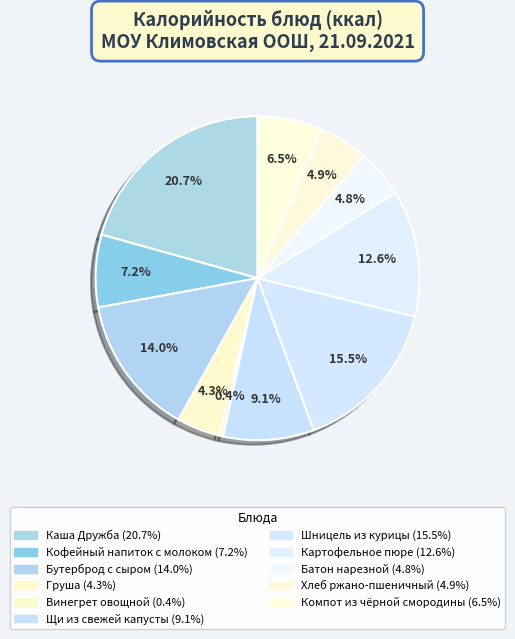

How many segments does this pie chart have?

11